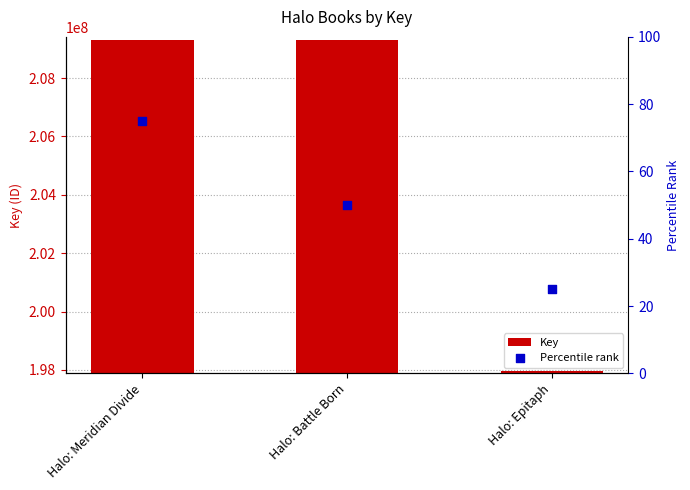

At how many categories does at least one series exceed 144646200?

3